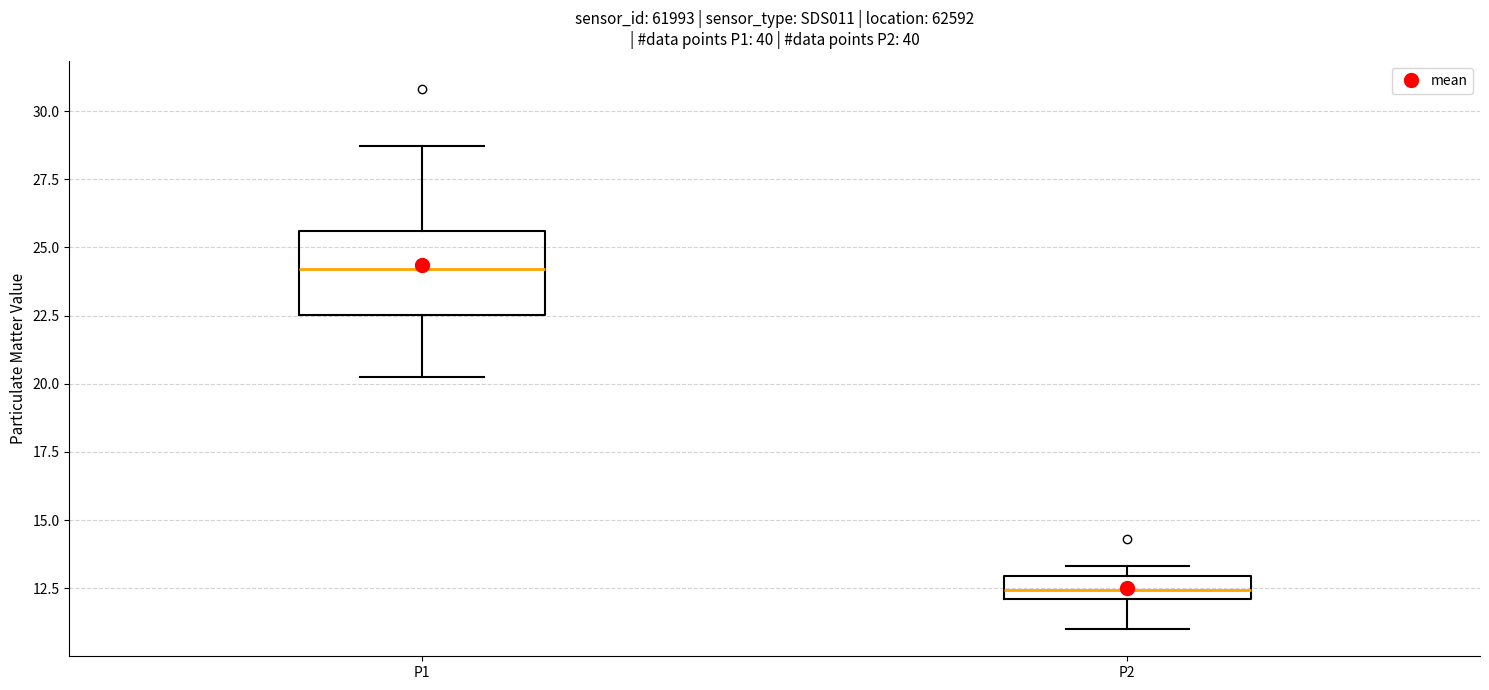

Where does the lower whisker of the box for P1 end on the y-axis? The values are not printed on the chart, so give them approximately, as read against the axis.

20.5